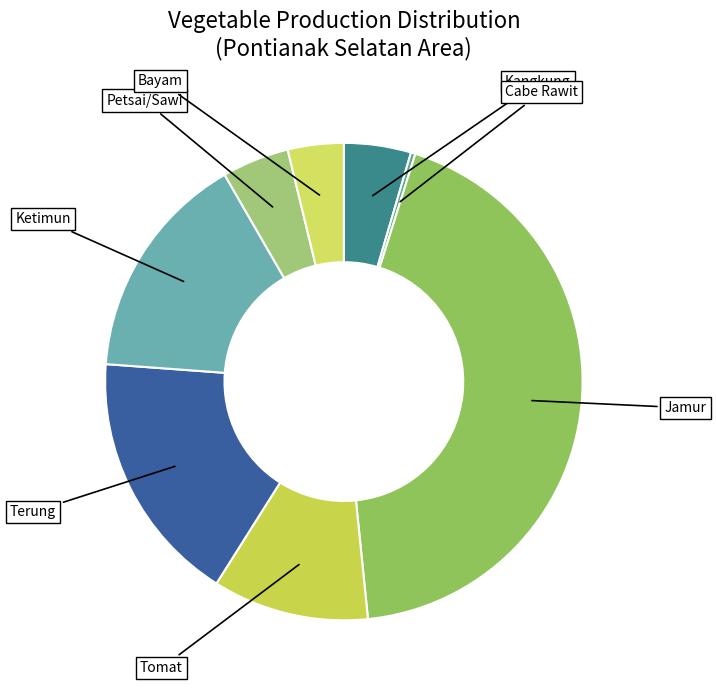

How many segments does this pie chart have?

8